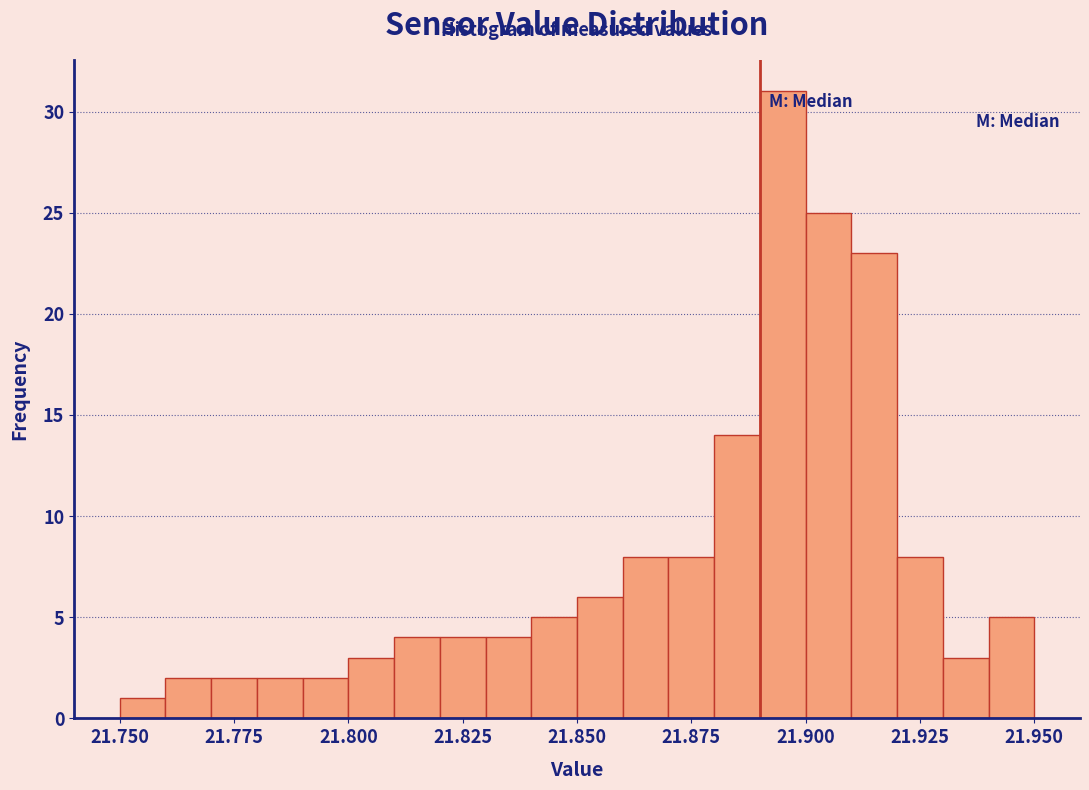

Read against the x-axis, roughly where is the centre of the tallest bar?

21.895